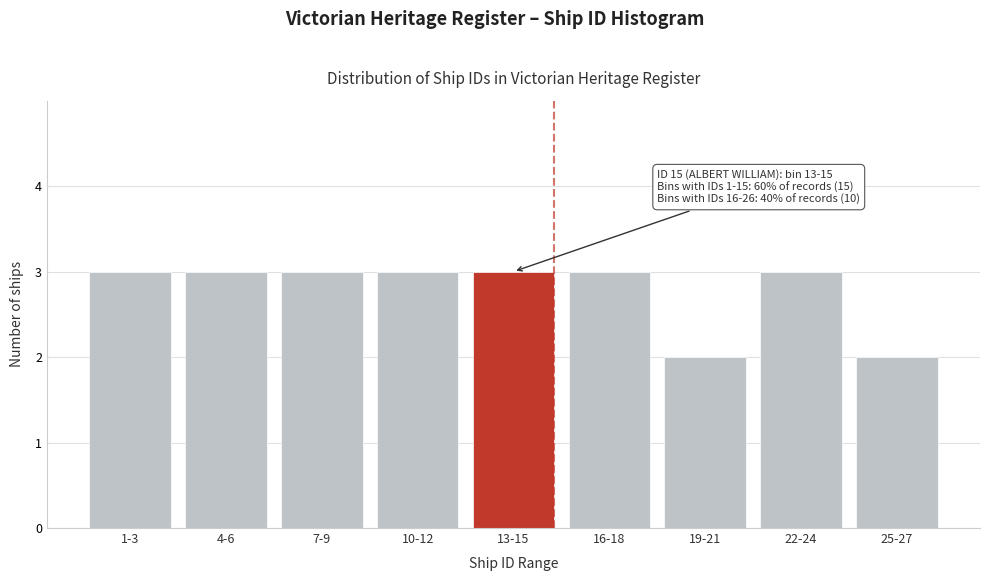

Reading left to right, list all the values displayed in this chart.

3	3	3	3	3	3	2	3	2